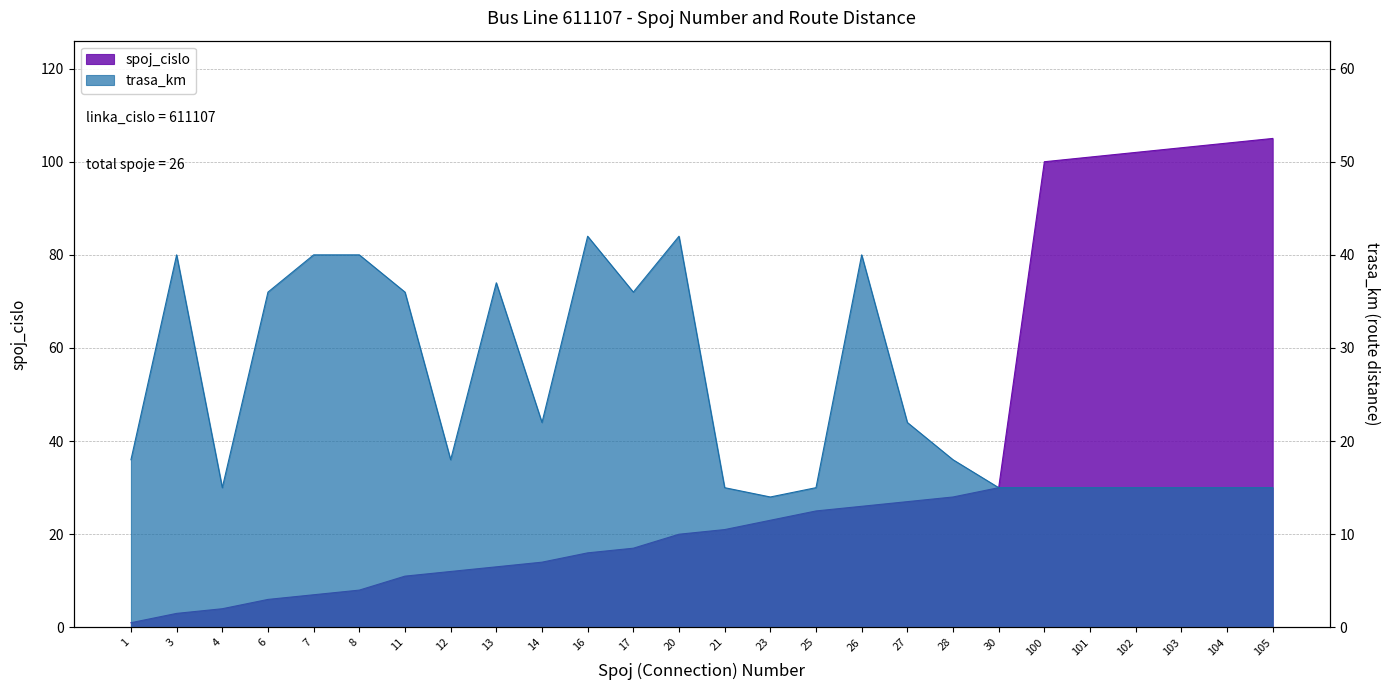

What is the total value across all series at 102?

117